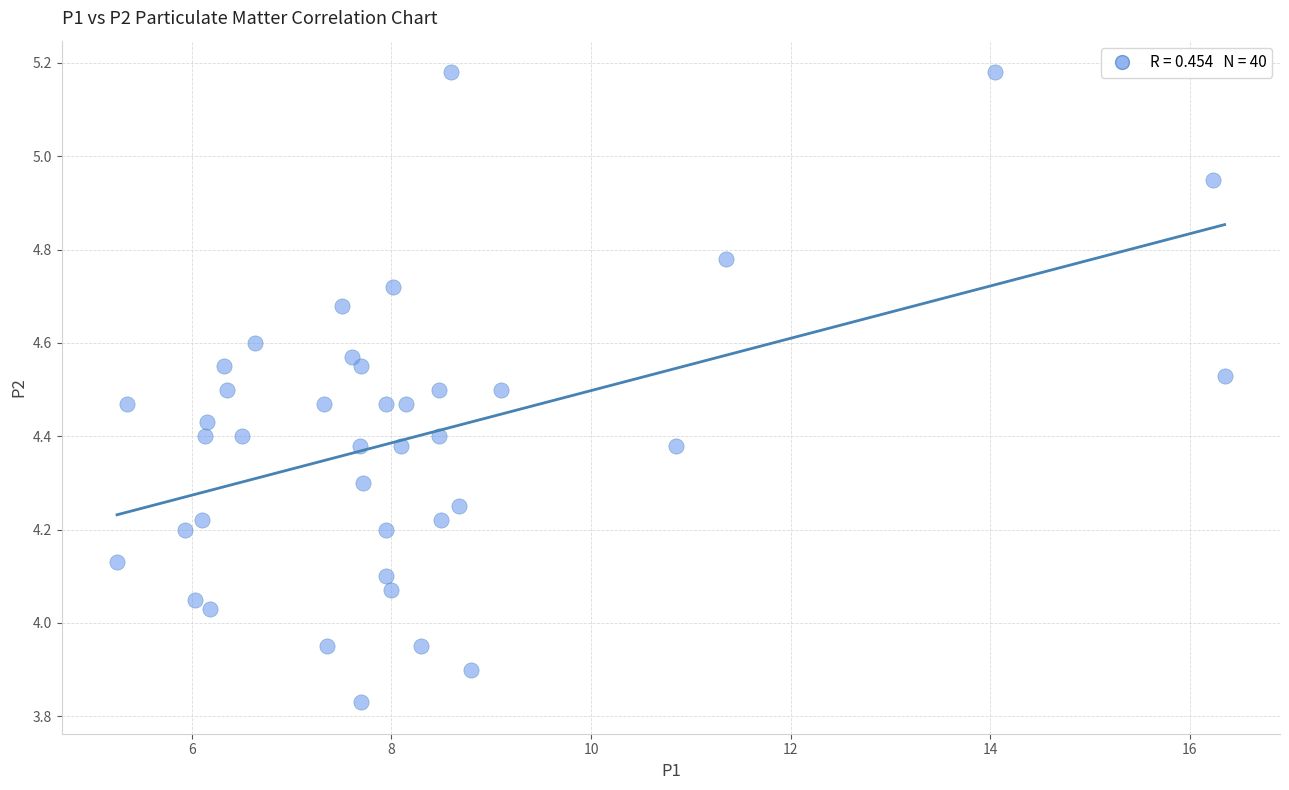

What is the range of X values (max minus min)?

11.1